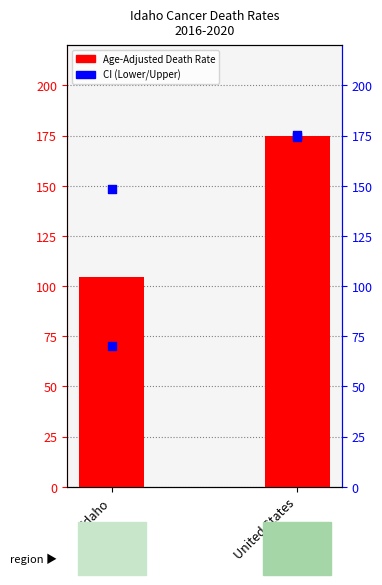

What is the total value across all series at United States?

524.1